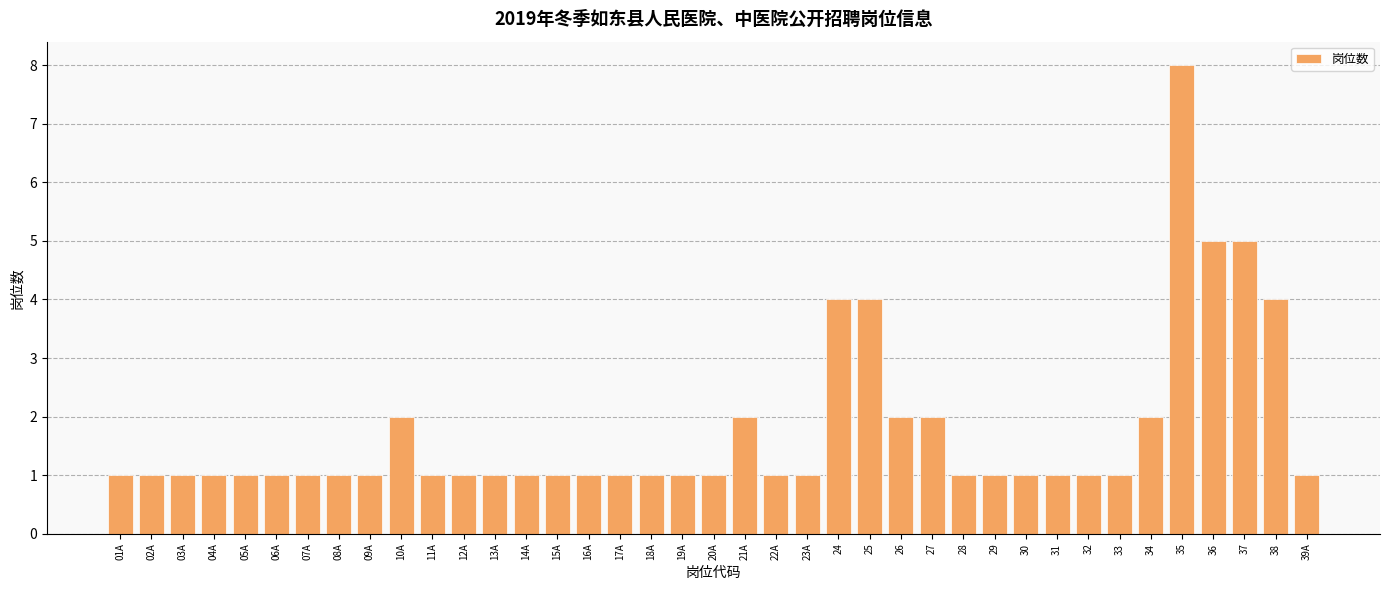

The value at 36 is 5. True or false?

True